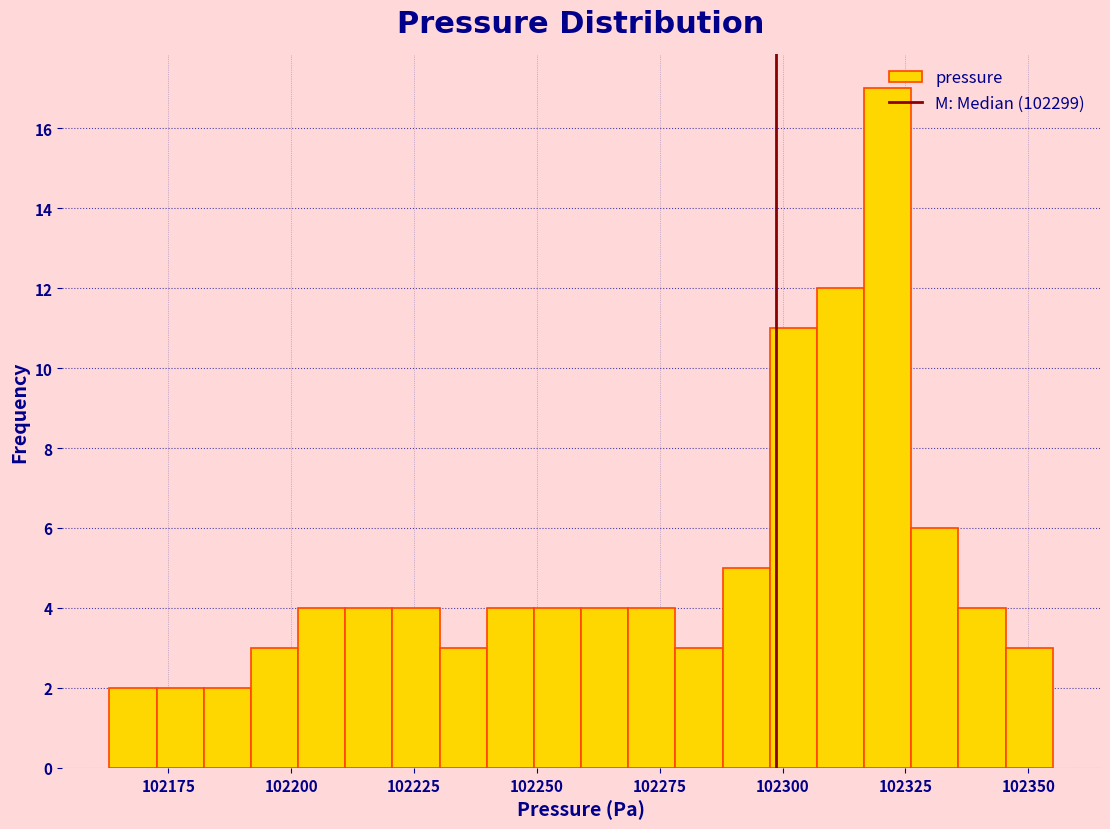

Around what value on the x-axis is the tallest bar? Give the approximate position of its centre, as read against the axis.

102320